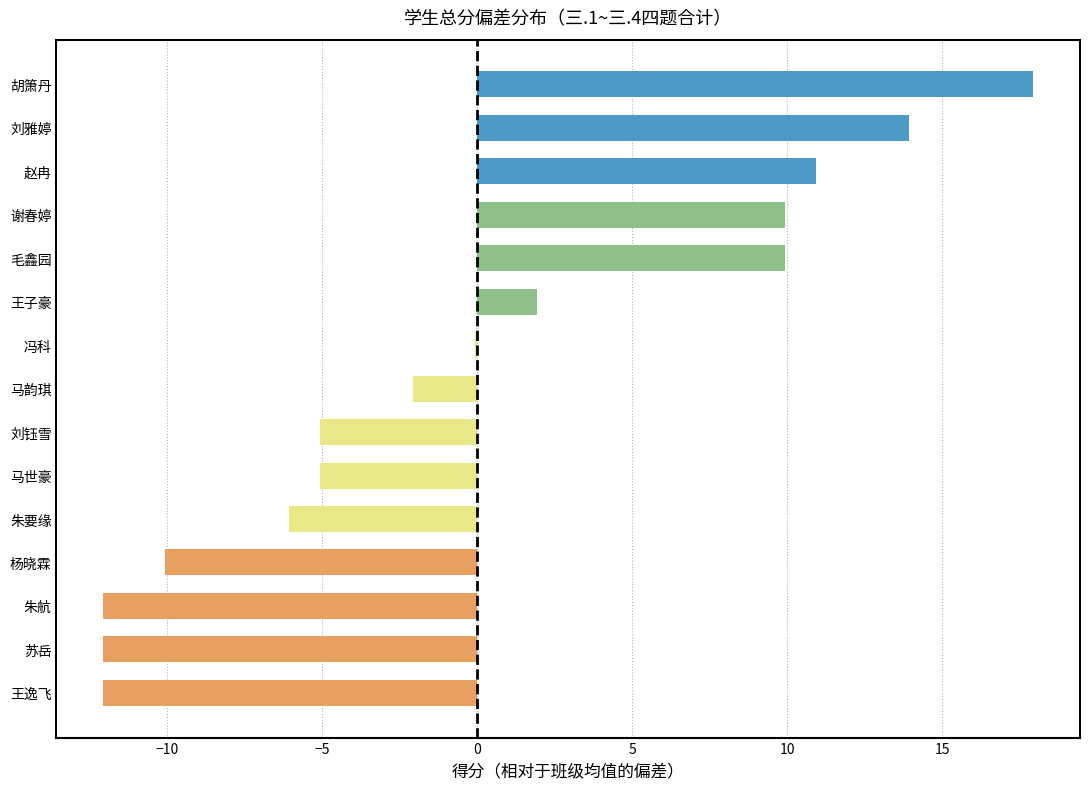

Between 苏岳 and 刘雅婷, which is larger?

刘雅婷